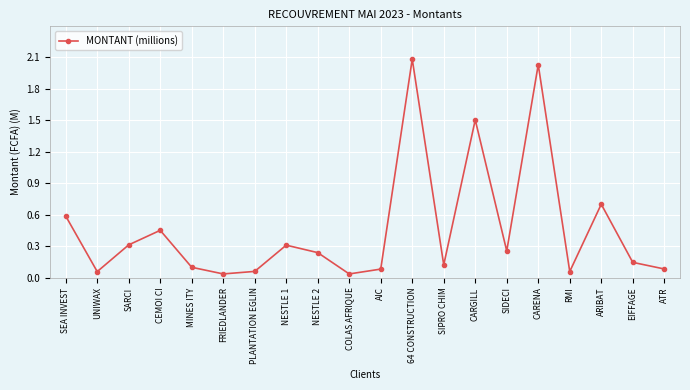

At which label is the value closest to 1?

ARIBAT